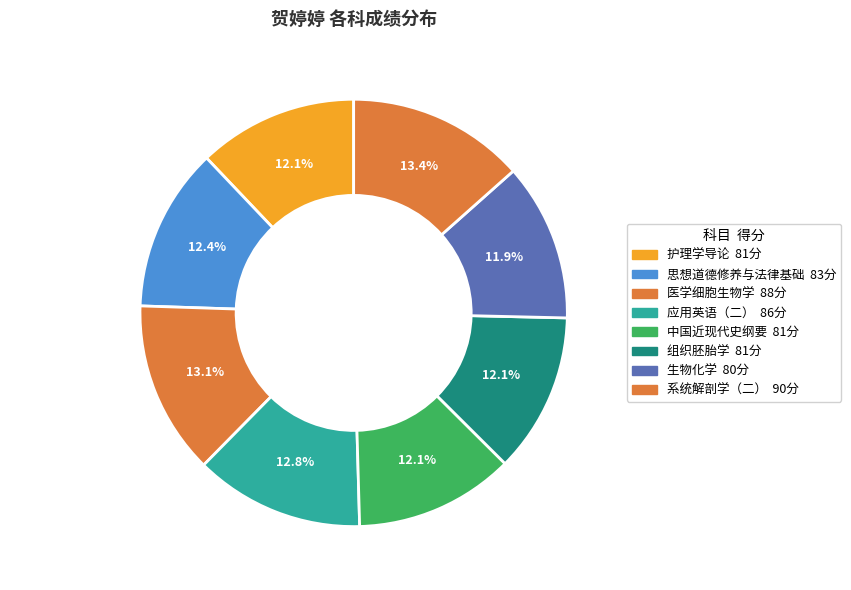

To the nearest percent, what is the difference between the 中国近现代史纲要 and 应用英语（二） slice percentages?

1%